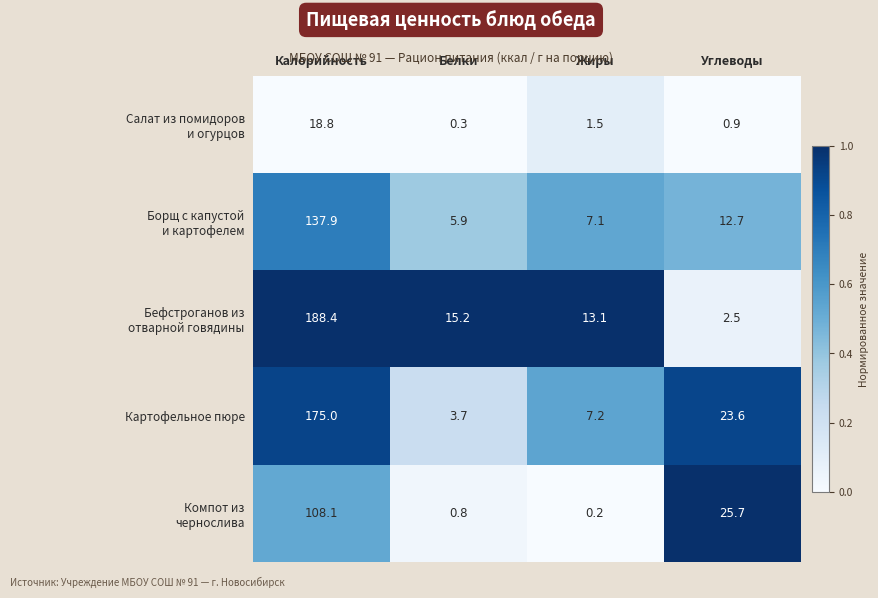

What is the difference between the highest and lowest values at Калорийность?

169.6